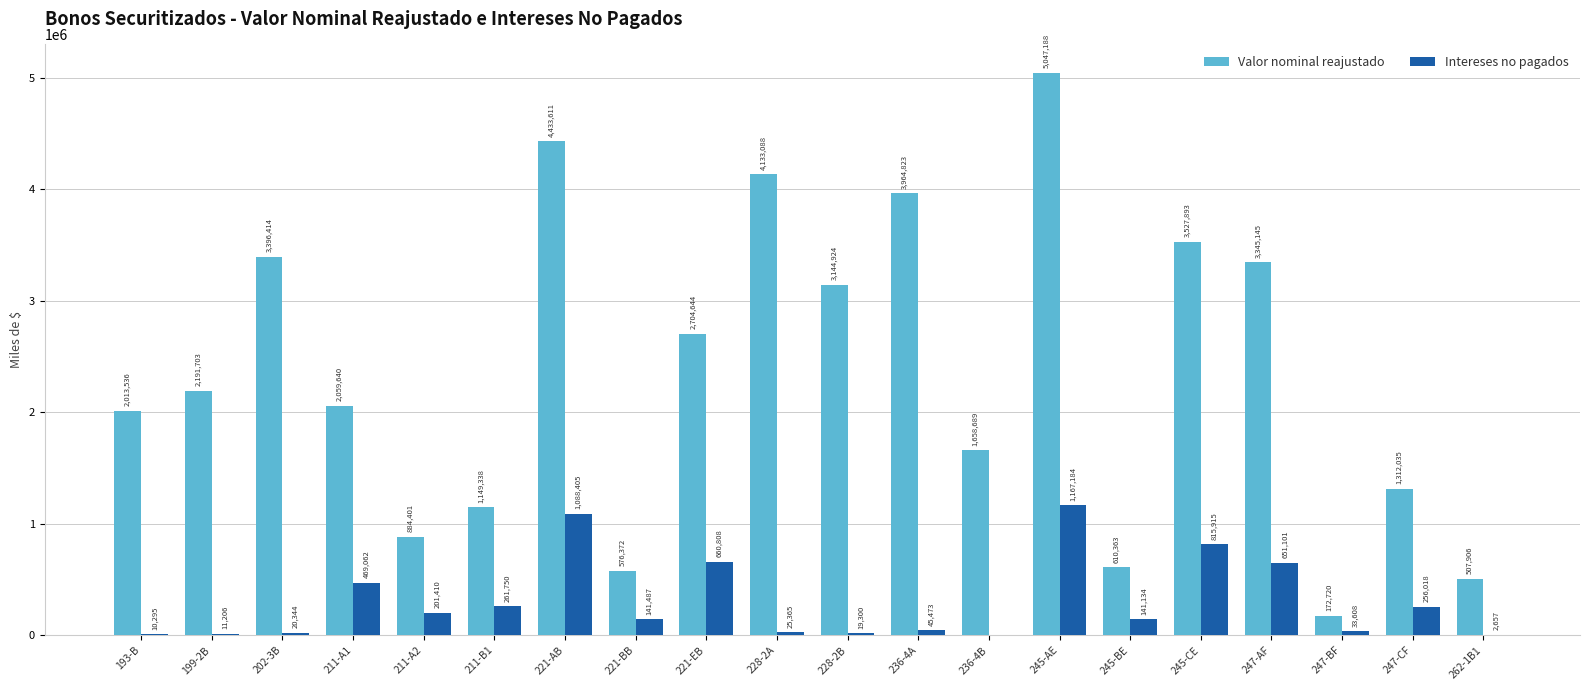

Which series changed the most between 247-CF and 262-1B1?

Valor nominal reajustado